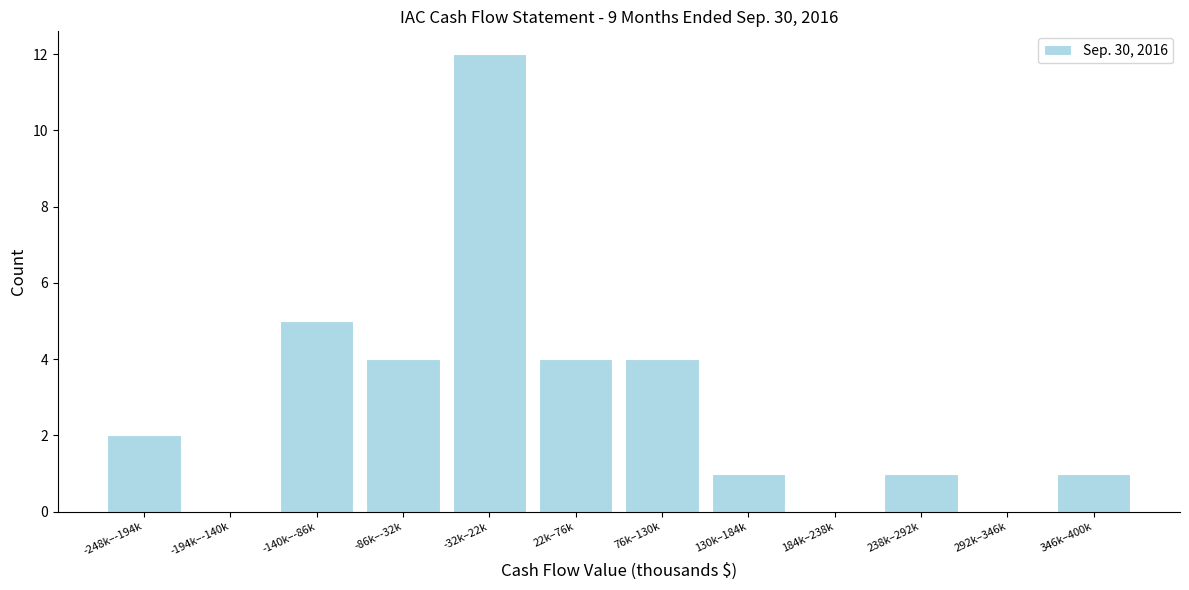

Reading left to right, list all the values displayed in this chart.

-248k–-194k=2	-194k–-140k=0	-140k–-86k=5	-86k–-32k=4	-32k–22k=12	22k–76k=4	76k–130k=4	130k–184k=1	184k–238k=0	238k–292k=1	292k–346k=0	346k–400k=1